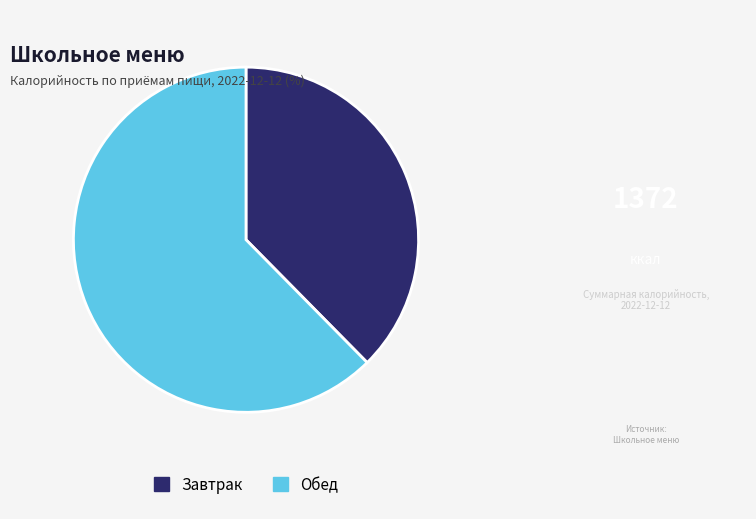

Do Обед and Завтрак together represent more than half of the pie?

Yes